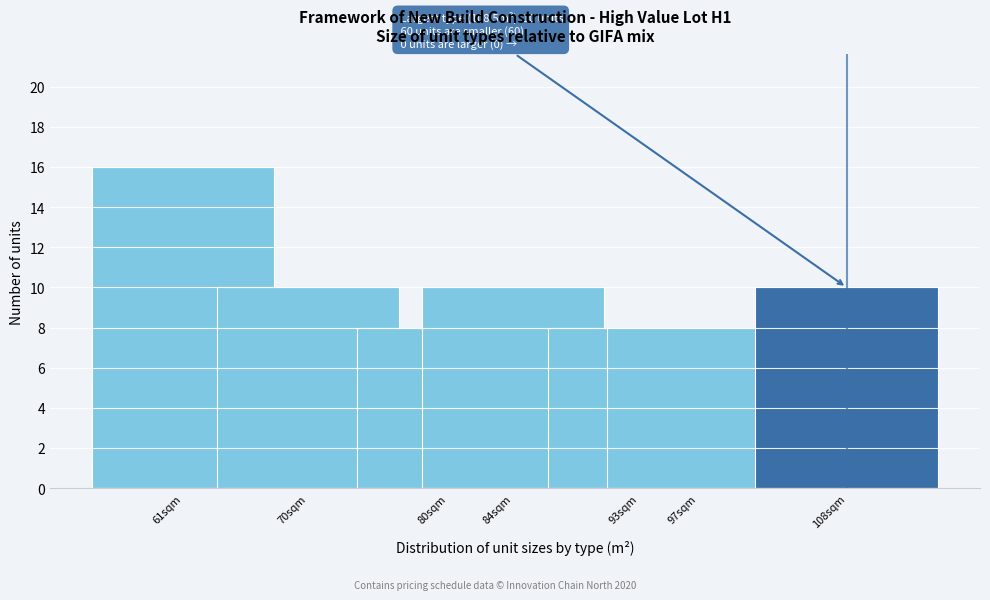

Reading left to right, extract all data points from this chart.

16	10	8	10	8	8	10